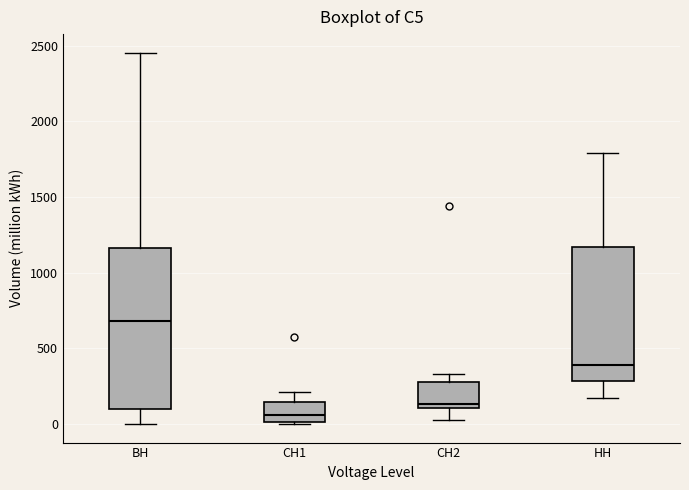

Which box has the lowest median line?

СН1